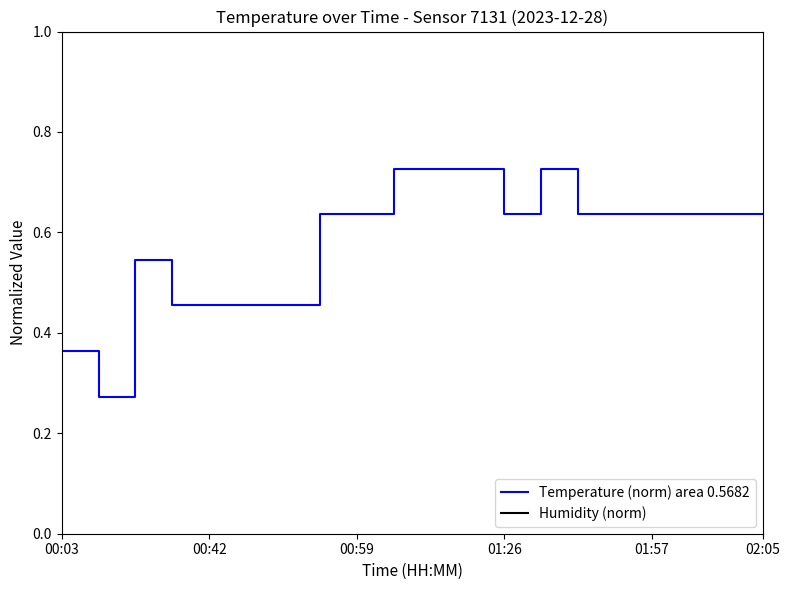

Which series has the largest range (max minus min)?

Temperature (norm) area 0.5682